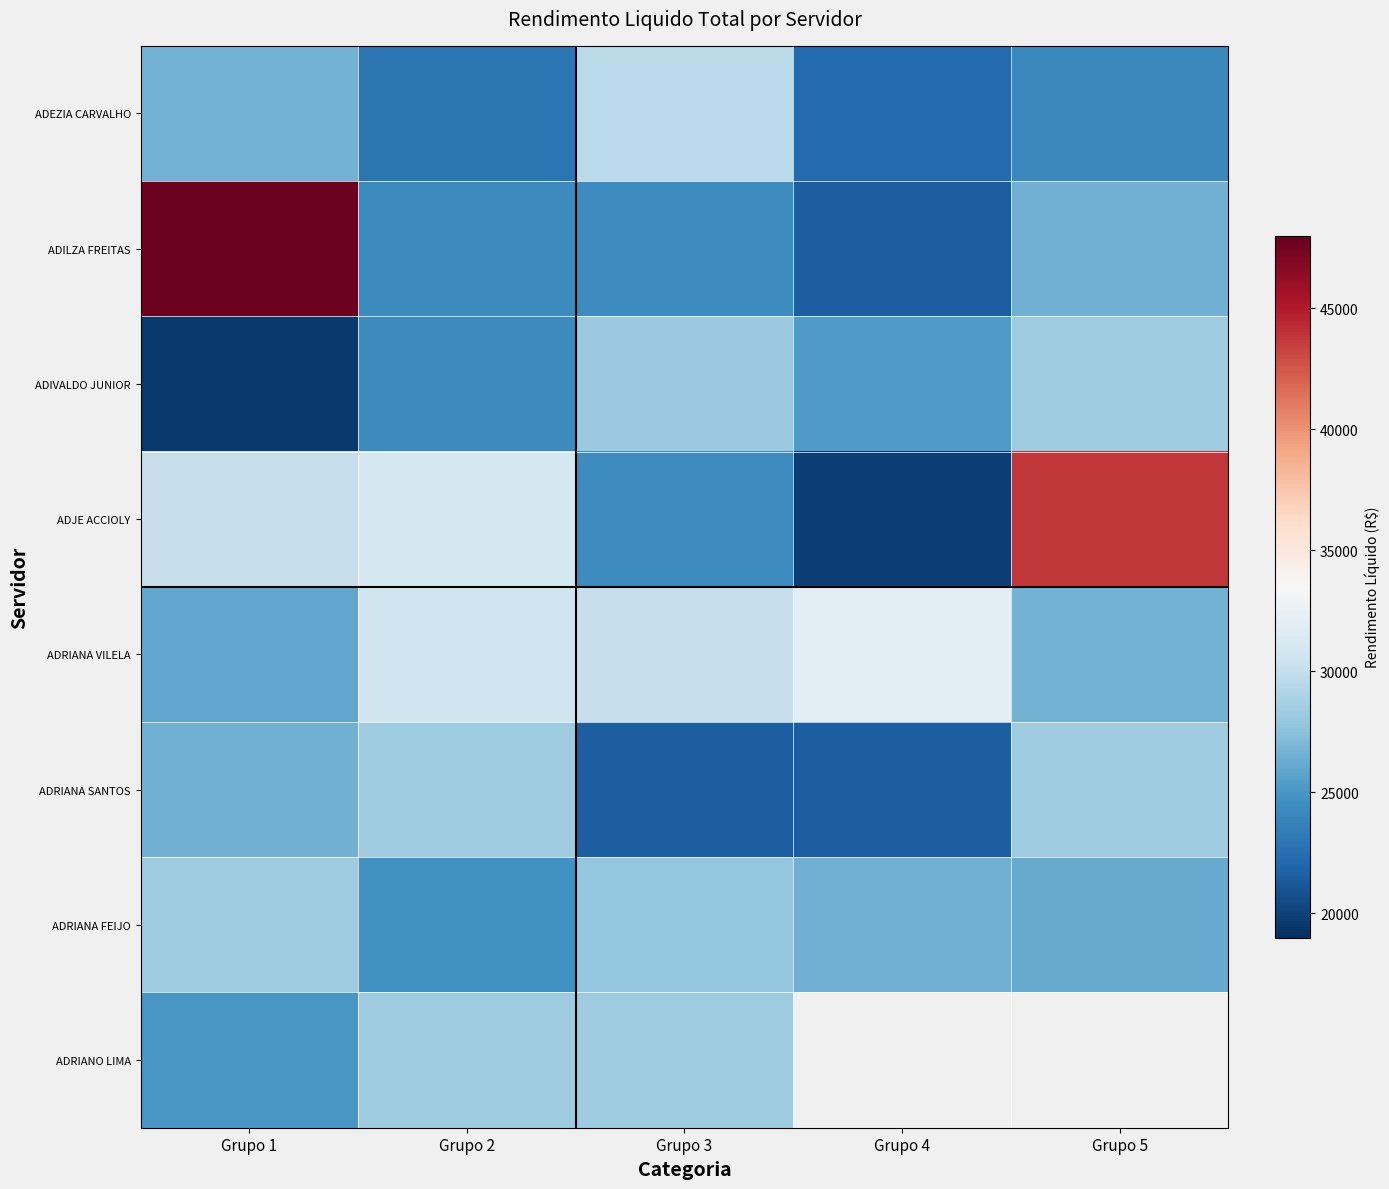

What is the total value across all series at Grupo 2?

214361.9